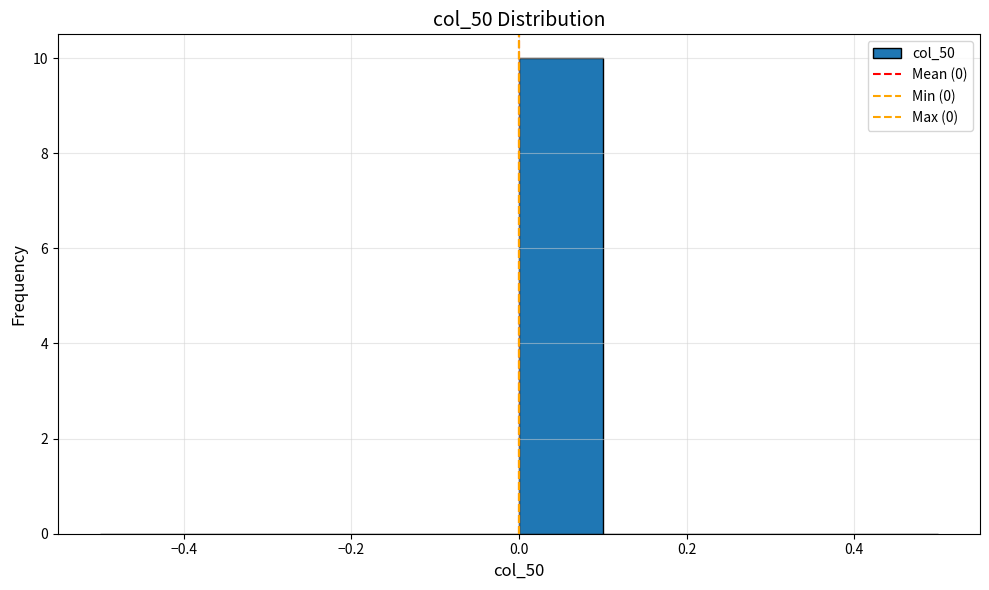

How tall is the bar that spans 0.0 to 0.1 on the x-axis? The values are not printed on the chart, so give them approximately, as read against the axis.

10